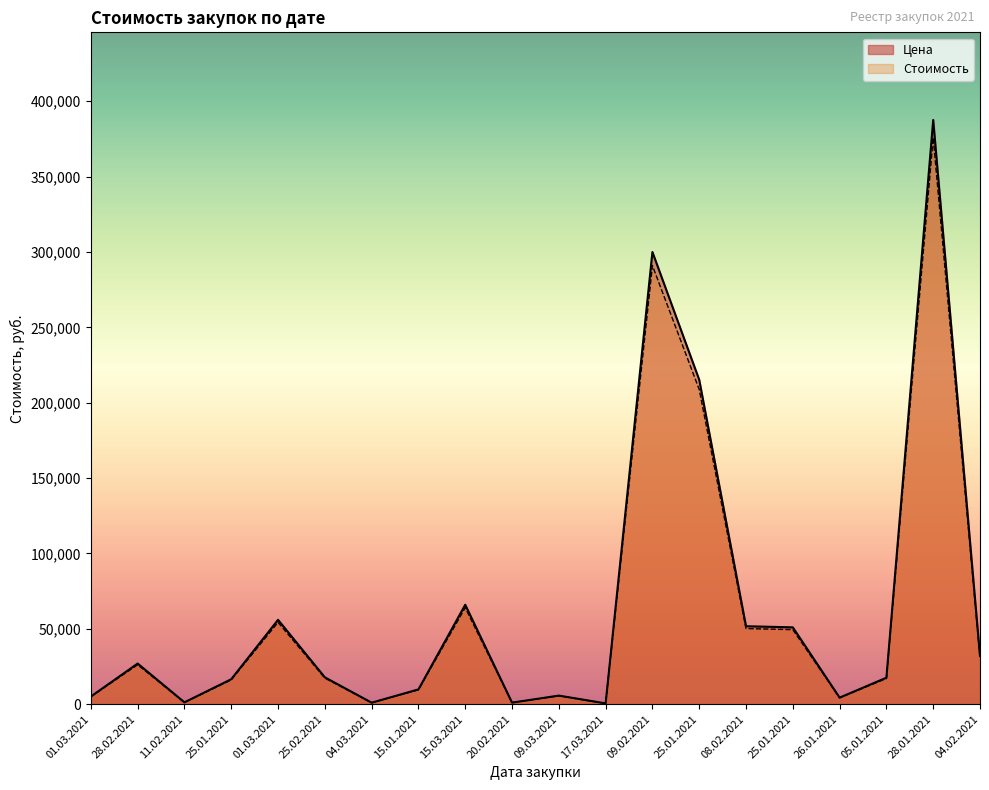

Which has a higher value, 15.01.2021 or 01.03.2021?

01.03.2021